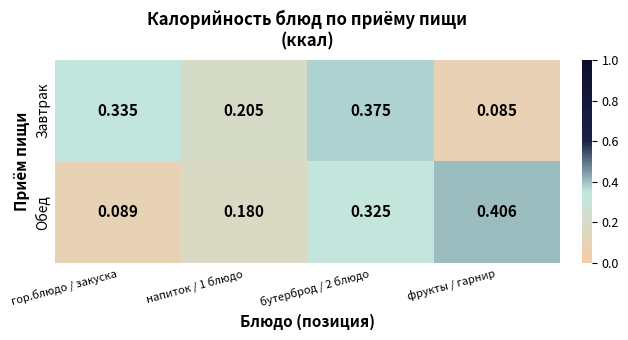

Rank the series at бутерброд / 2 блюдо from highest to lowest value.

Завтрак, Обед